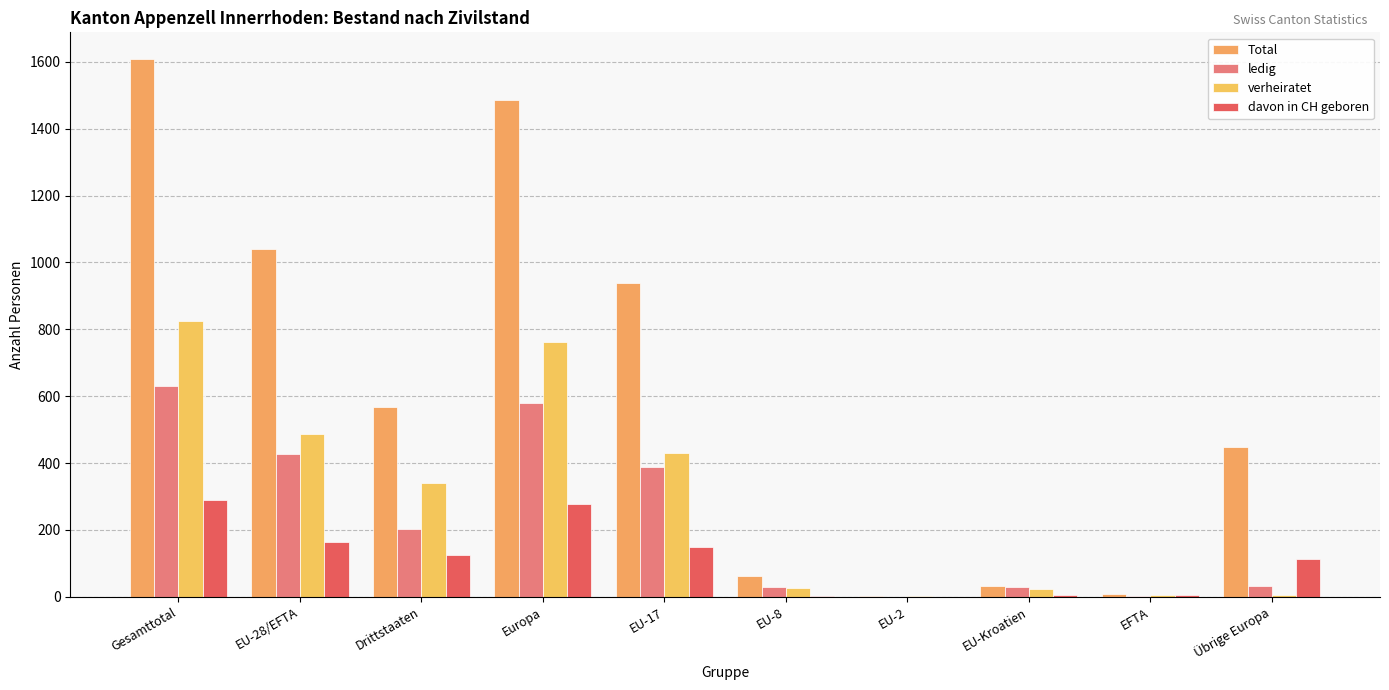

Are the bars grouped side by side (vs. stacked)?

Yes